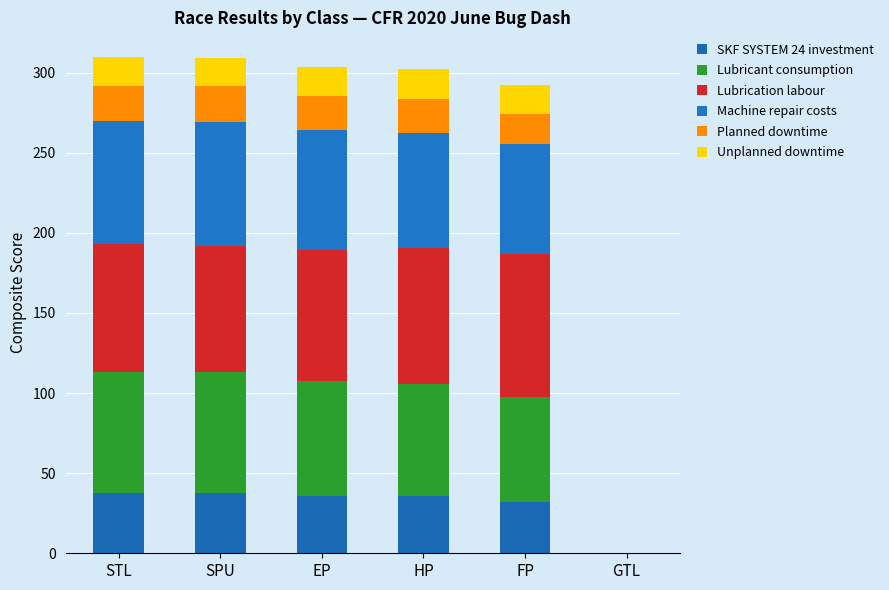

List the labels in order of Lubrication labour value, largest first.

FP, HP, EP, STL, SPU, GTL